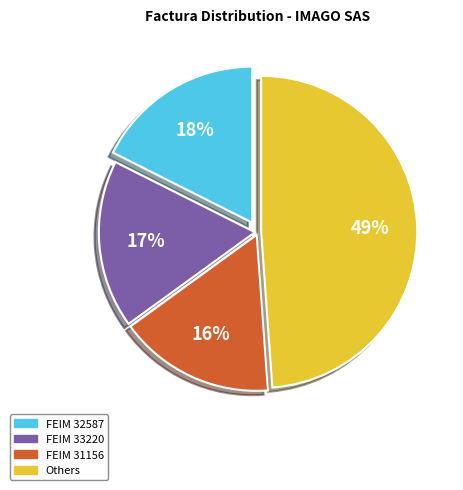

Is there any slice that represents more than half of the pie?

No